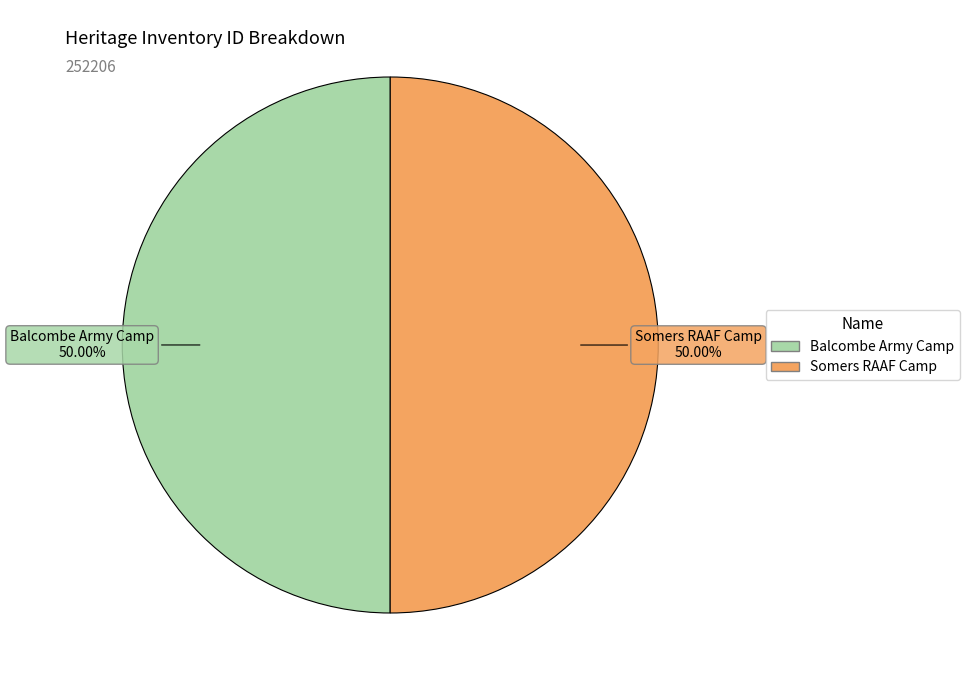

What is the ratio of the value at Balcombe Army Camp to the value at Somers RAAF Camp?

1.0